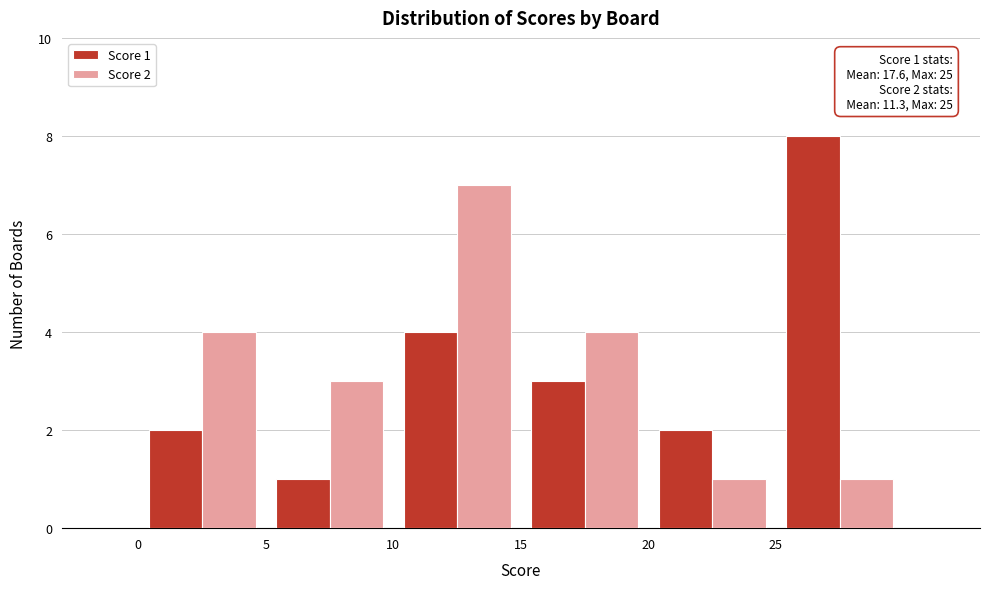

In the Score 1 series, which range on the x-axis has the tallest bar?

25 to 30